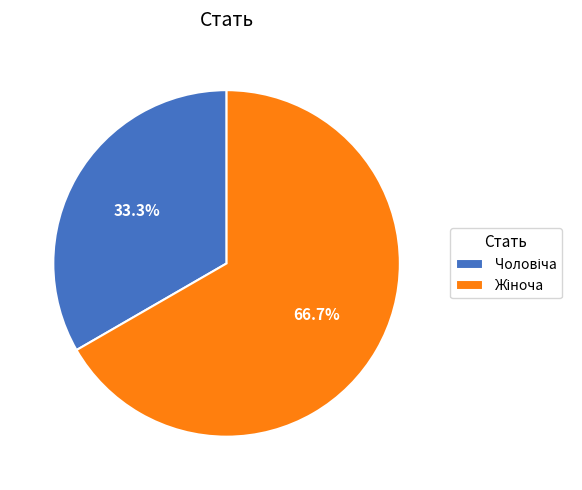

Is there any slice that represents more than half of the pie?

Yes